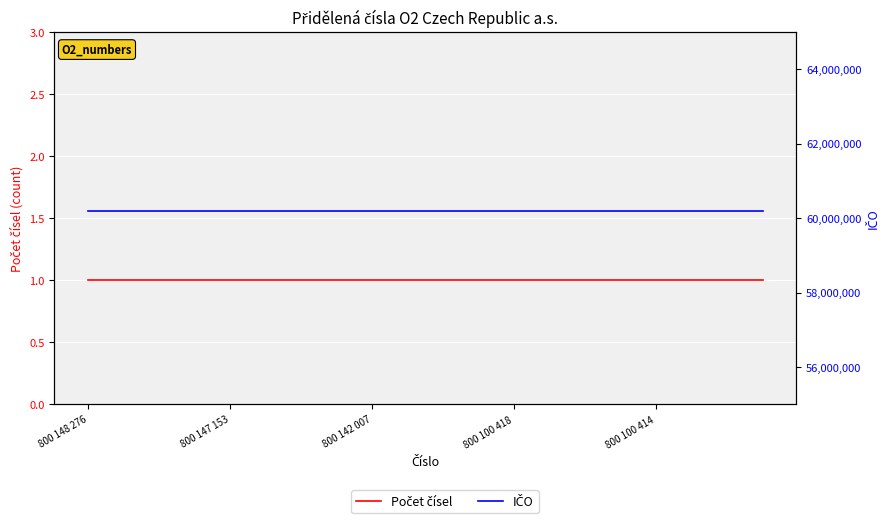

Where is IČO nearest to the value 60193336?

800 148 276